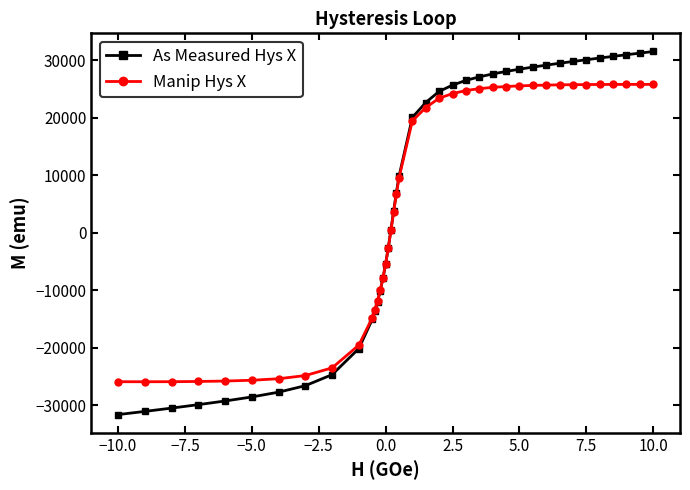

What are all the series names shown in the legend?

As Measured Hys X, Manip Hys X